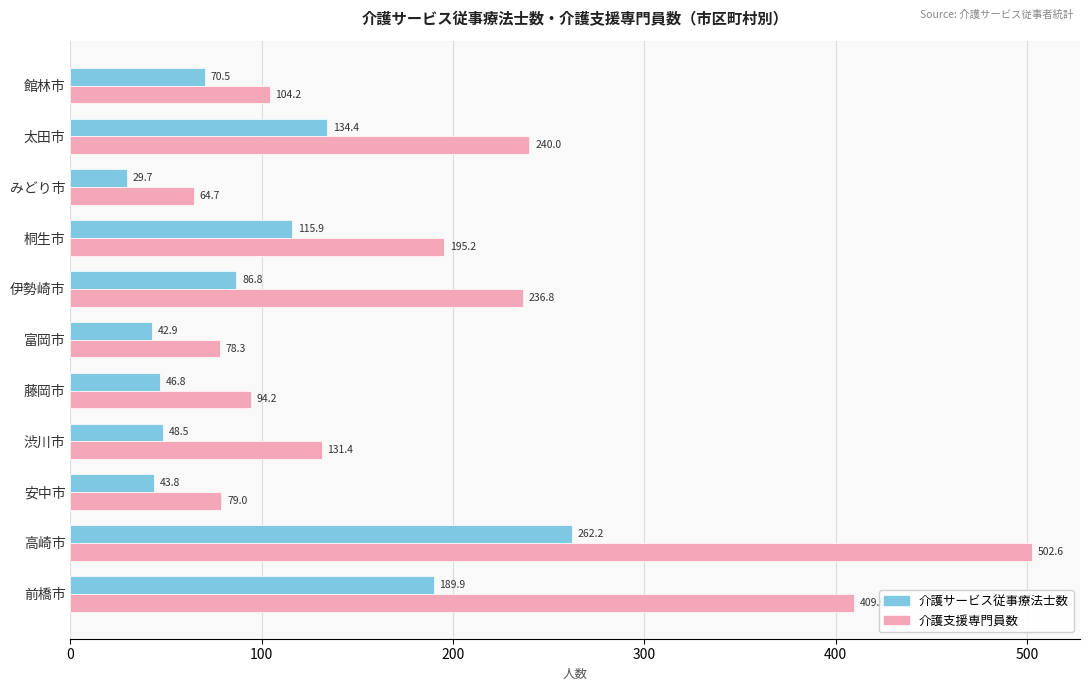

List the series in order of their peak value, highest first.

介護支援専門員数, 介護サービス従事療法士数